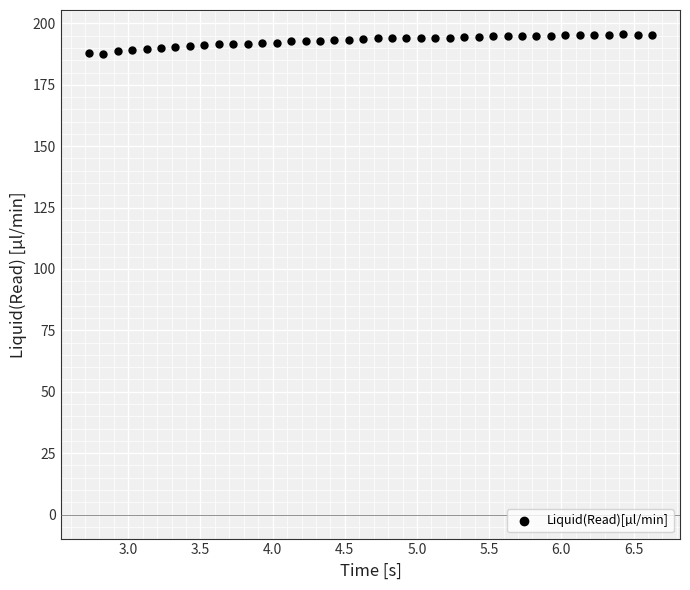

What is the range of Y values (max minus min)?

7.9